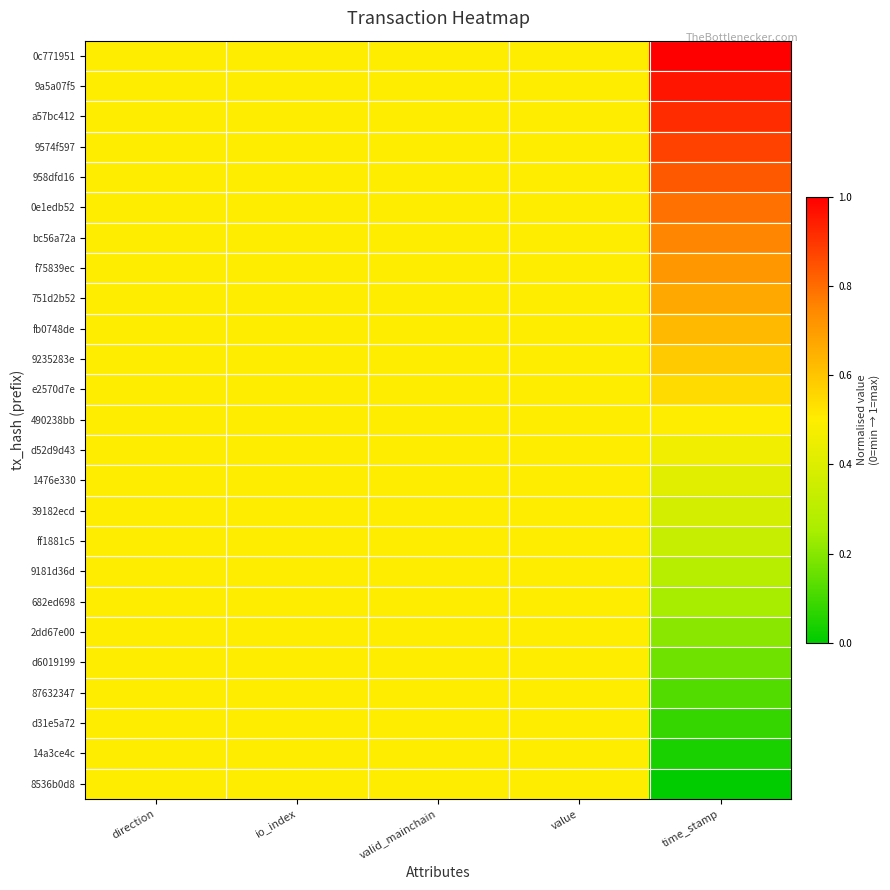

Rank the series at io_index from highest to lowest value.

0c771951, 9a5a07f5, a57bc412, 9574f597, 958dfd16, 0e1edb52, bc56a72a, f75839ec, 751d2b52, fb0748de, 9235283e, e2570d7e, 490238bb, d52d9d43, 1476e330, 39182ecd, ff1881c5, 9181d36d, 682ed698, 2dd67e00, d6019199, 87632347, d31e5a72, 14a3ce4c, 8536b0d8